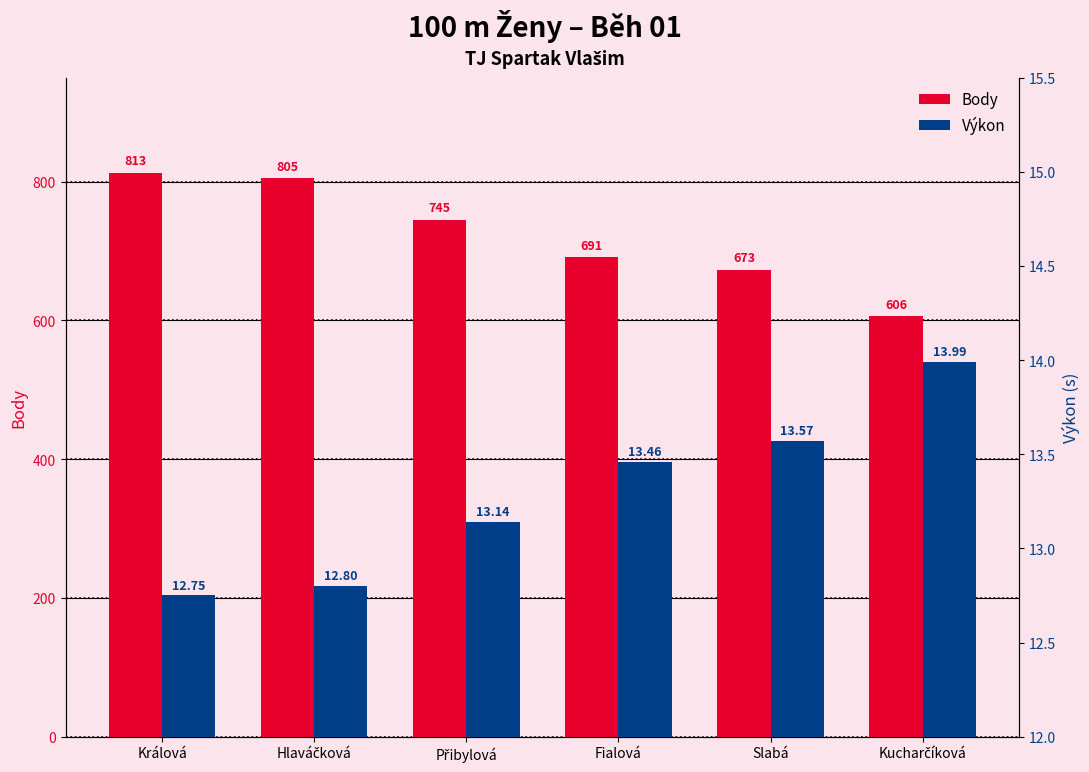

How many bars are there in total?

12